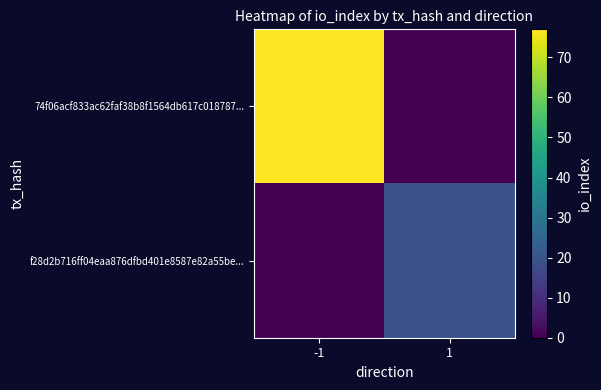

At how many categories does at least one series exceed 21?

1